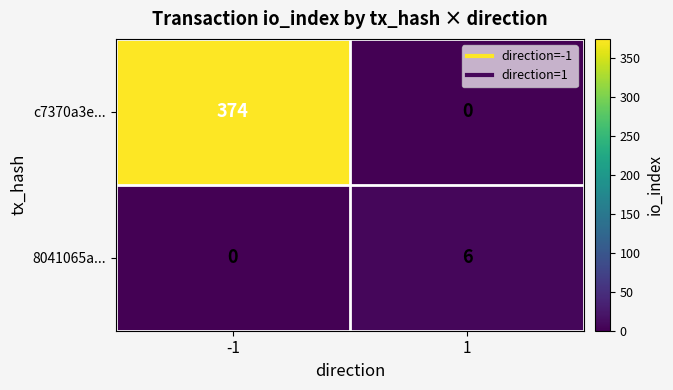

Count the number of categories in the chart.

2